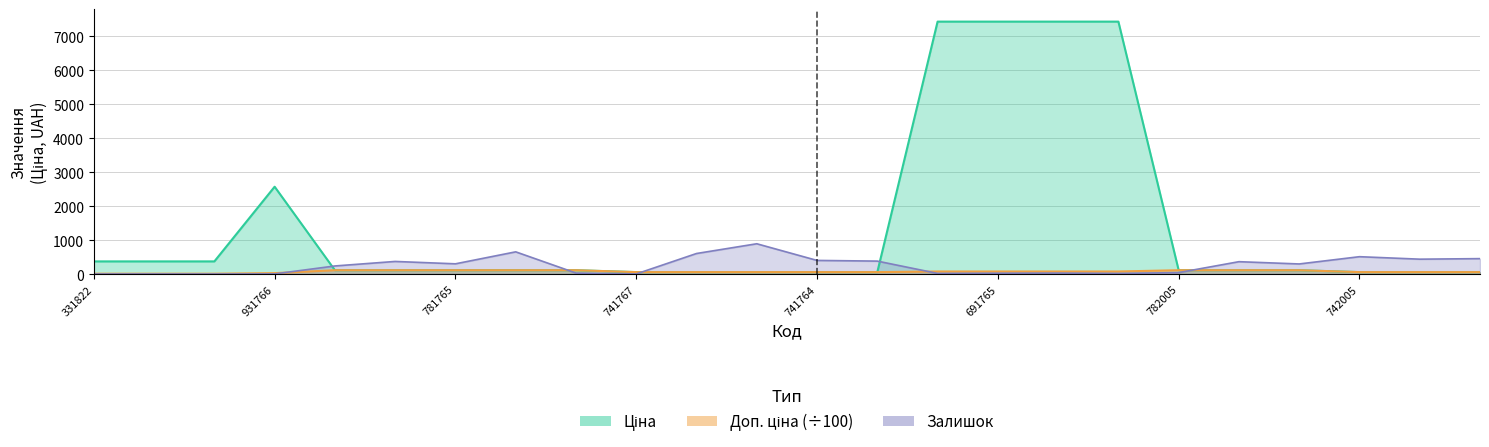

What is the approximate value of Залишок at 7?

653.0